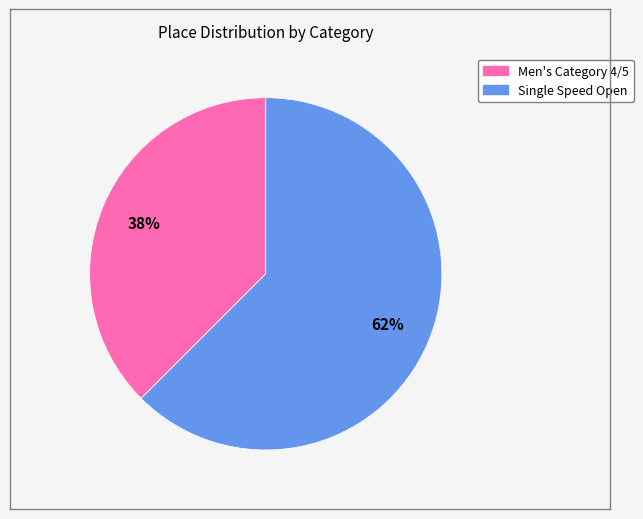

Does Single Speed Open account for over 50% of the chart?

Yes